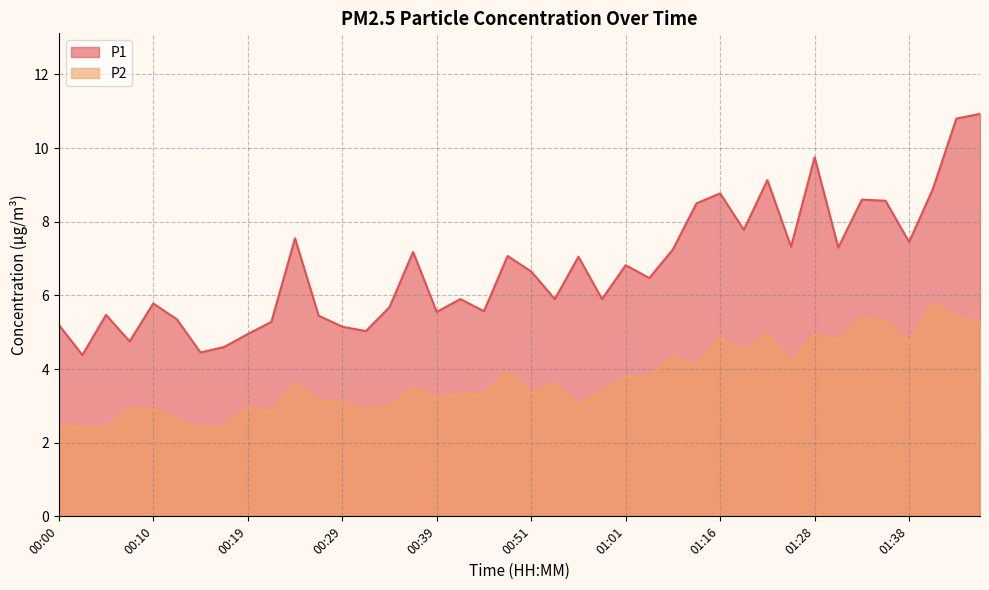

What is the difference between the highest and lowest values at 00:22?

2.4